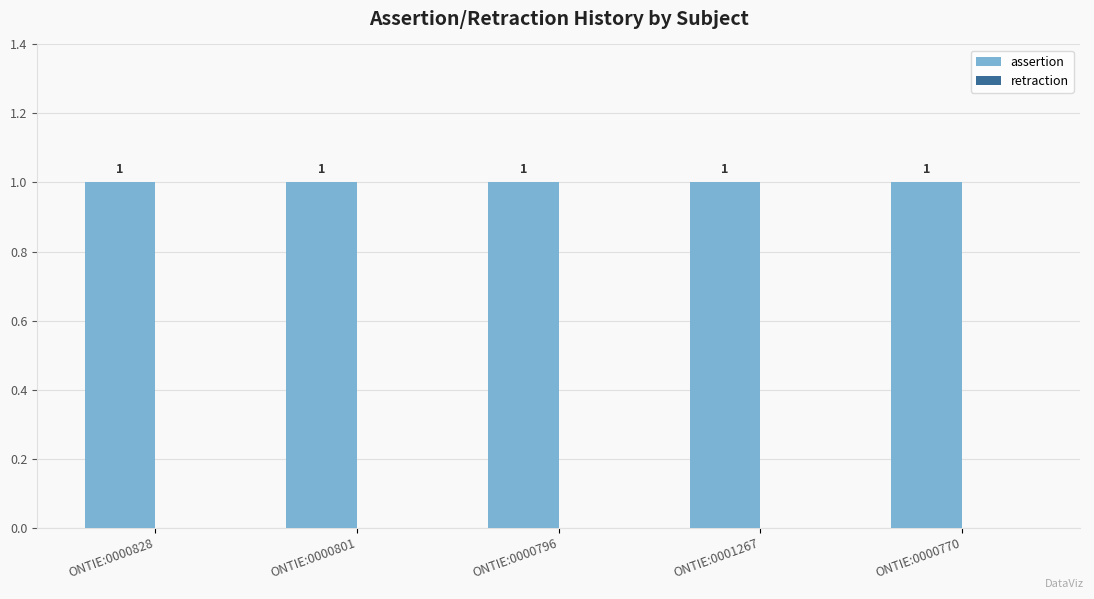

At how many categories does at least one series exceed 0?

5